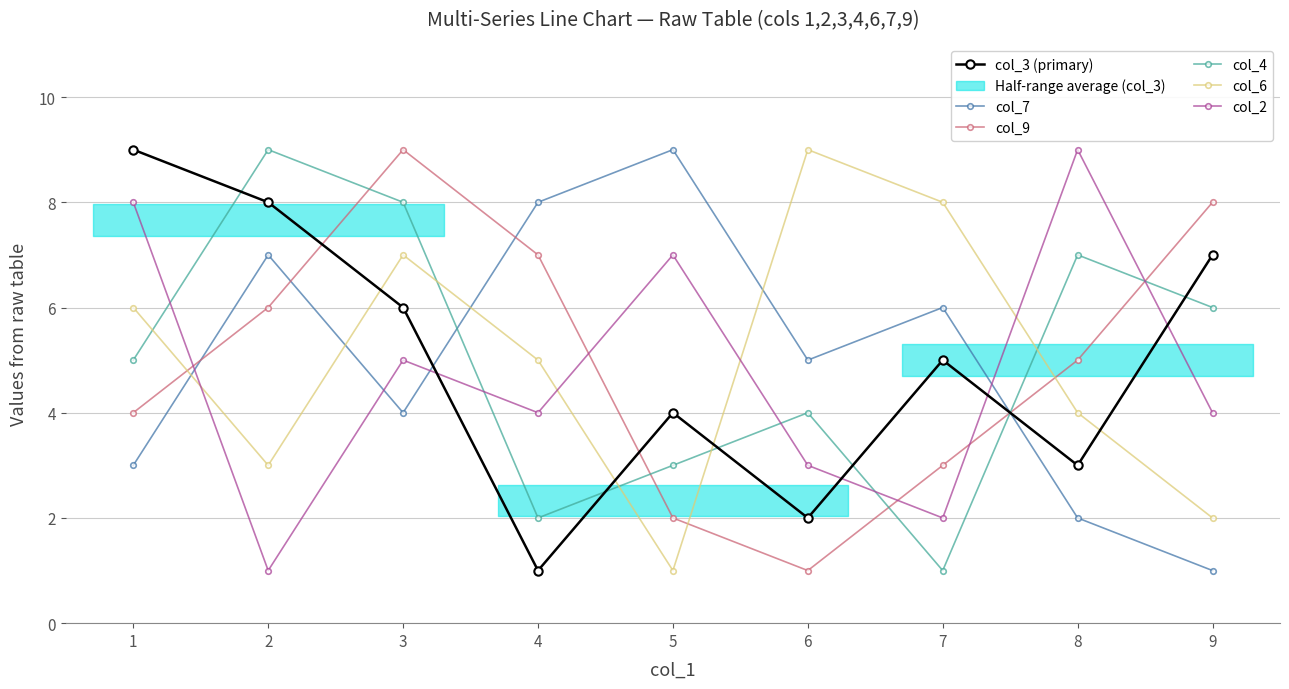

Where do col_7 and col_9 first cross each other?

1 and 2